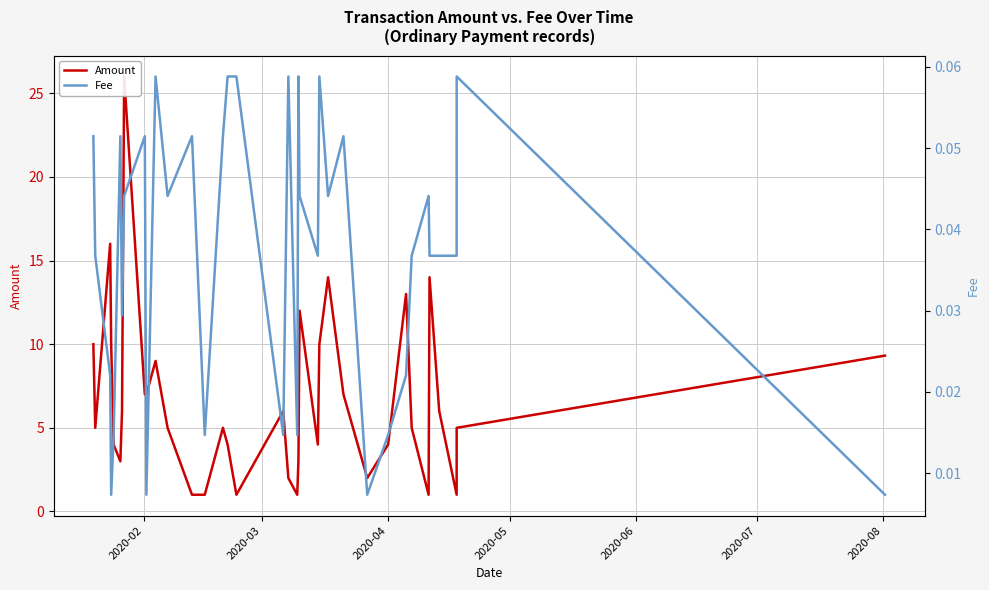

How many categories are shown in the chart?

36